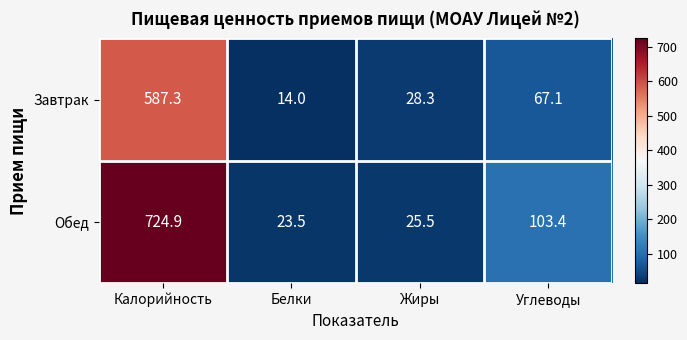

Rank the series by their average value, from highest to lowest.

Обед, Завтрак